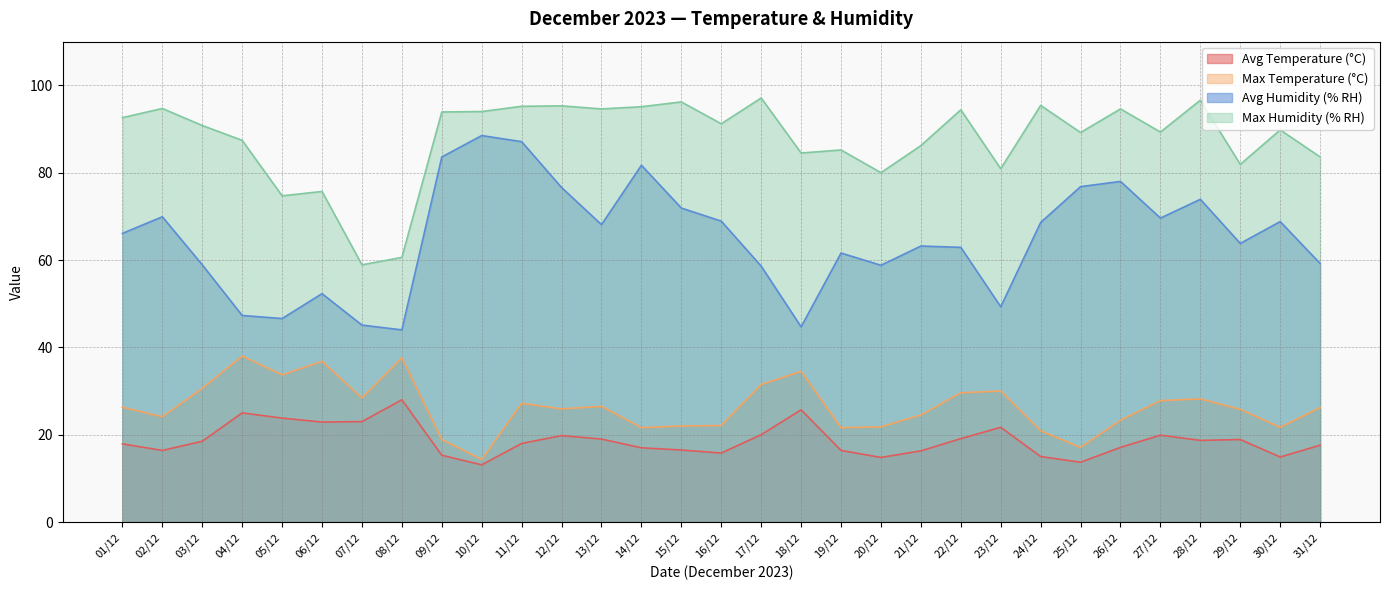

Where is Avg Humidity (% RH) nearest to the value 66?

01/12